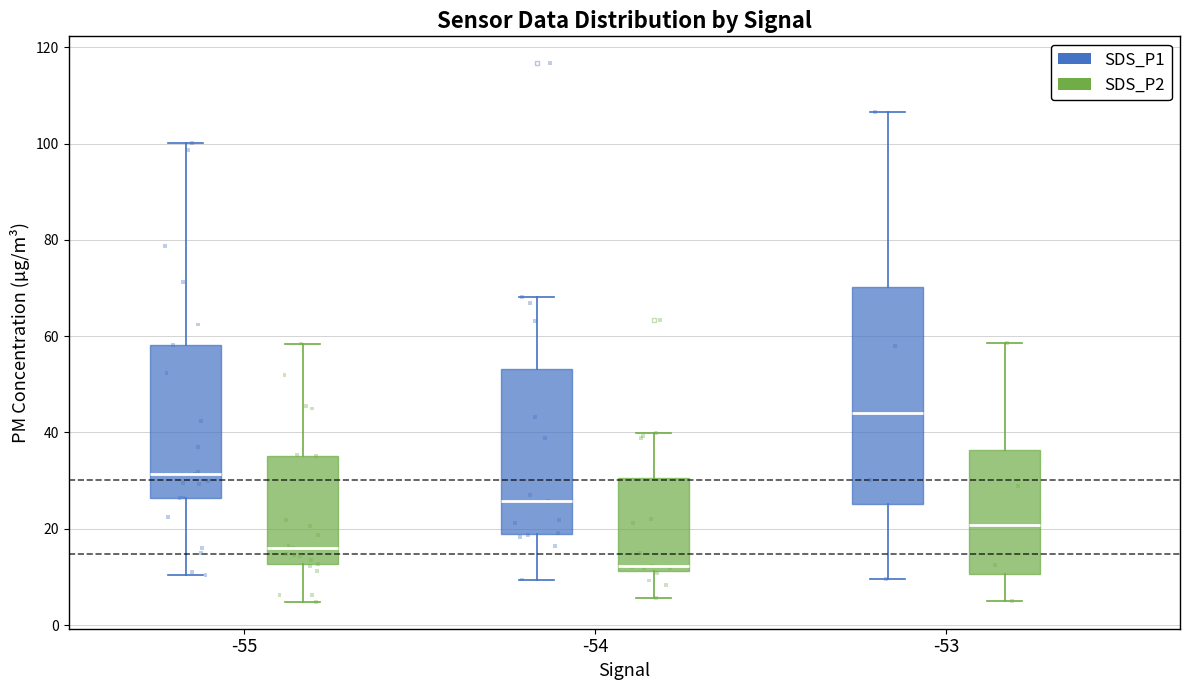

Which box has the highest median line?

-53 (SDS_P1)